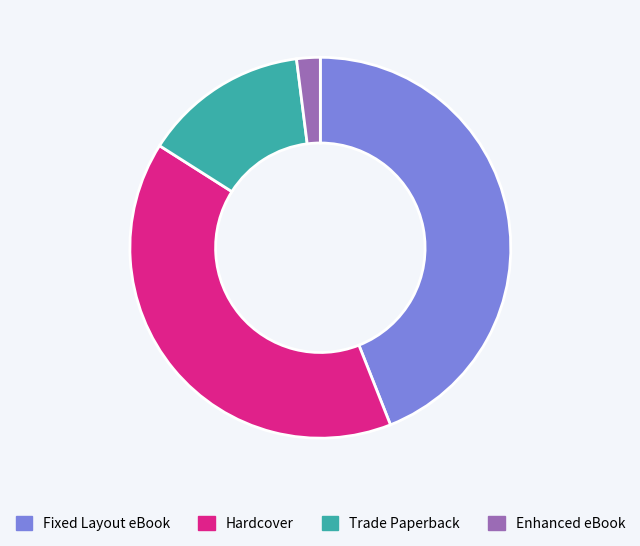

How many slices are in this pie chart?

4